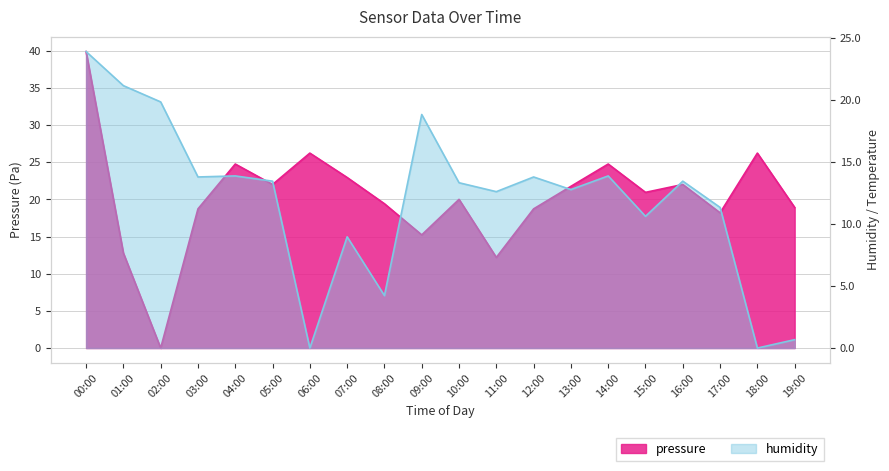

Which series has the largest total across all categories?

pressure